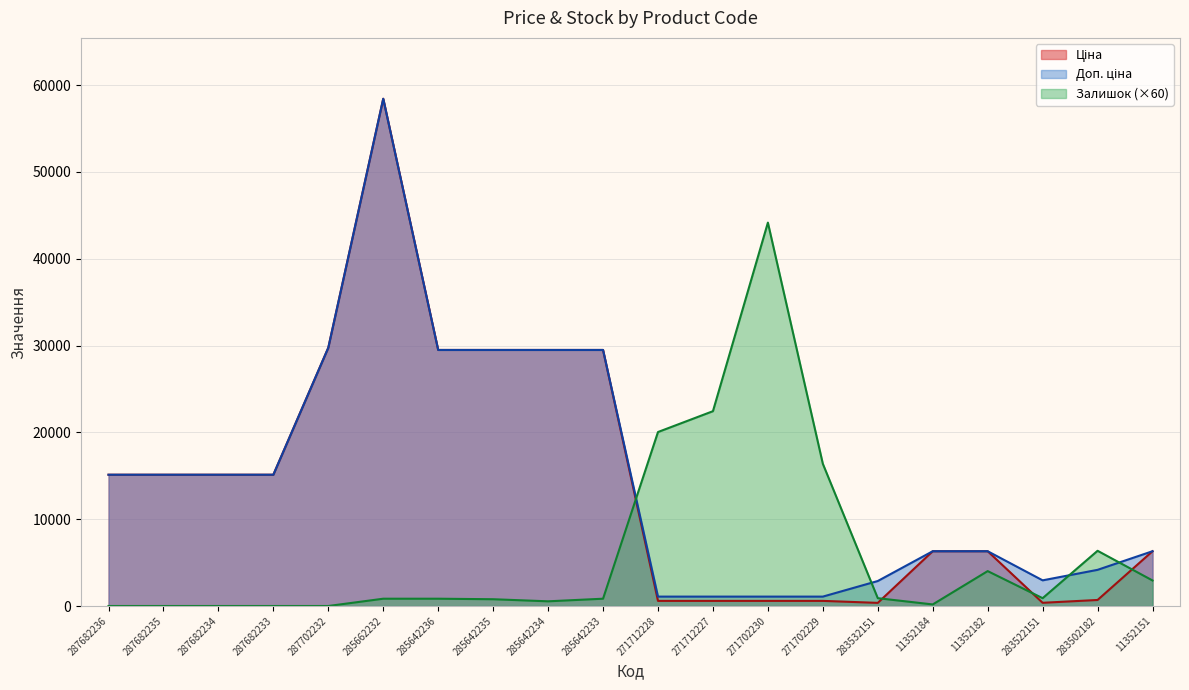

At how many categories does at least one series exceed 20370?

8